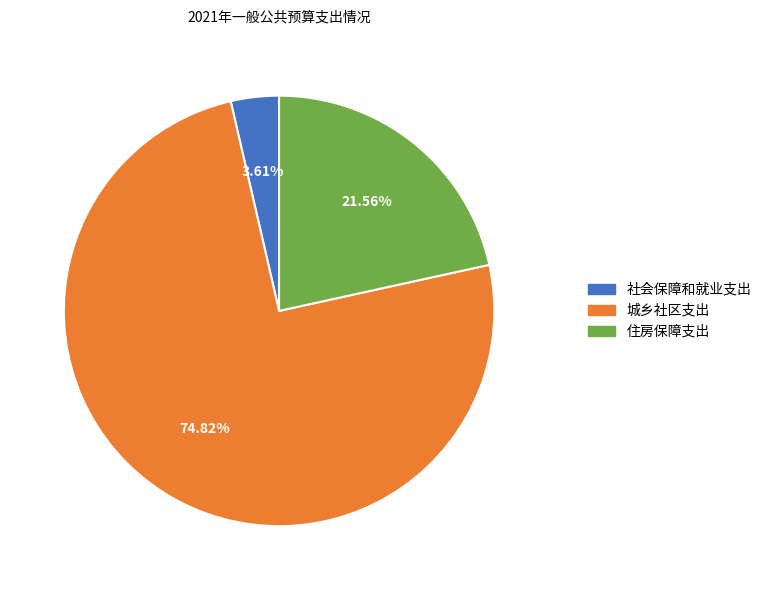

Which slice is the smallest?

社会保障和就业支出